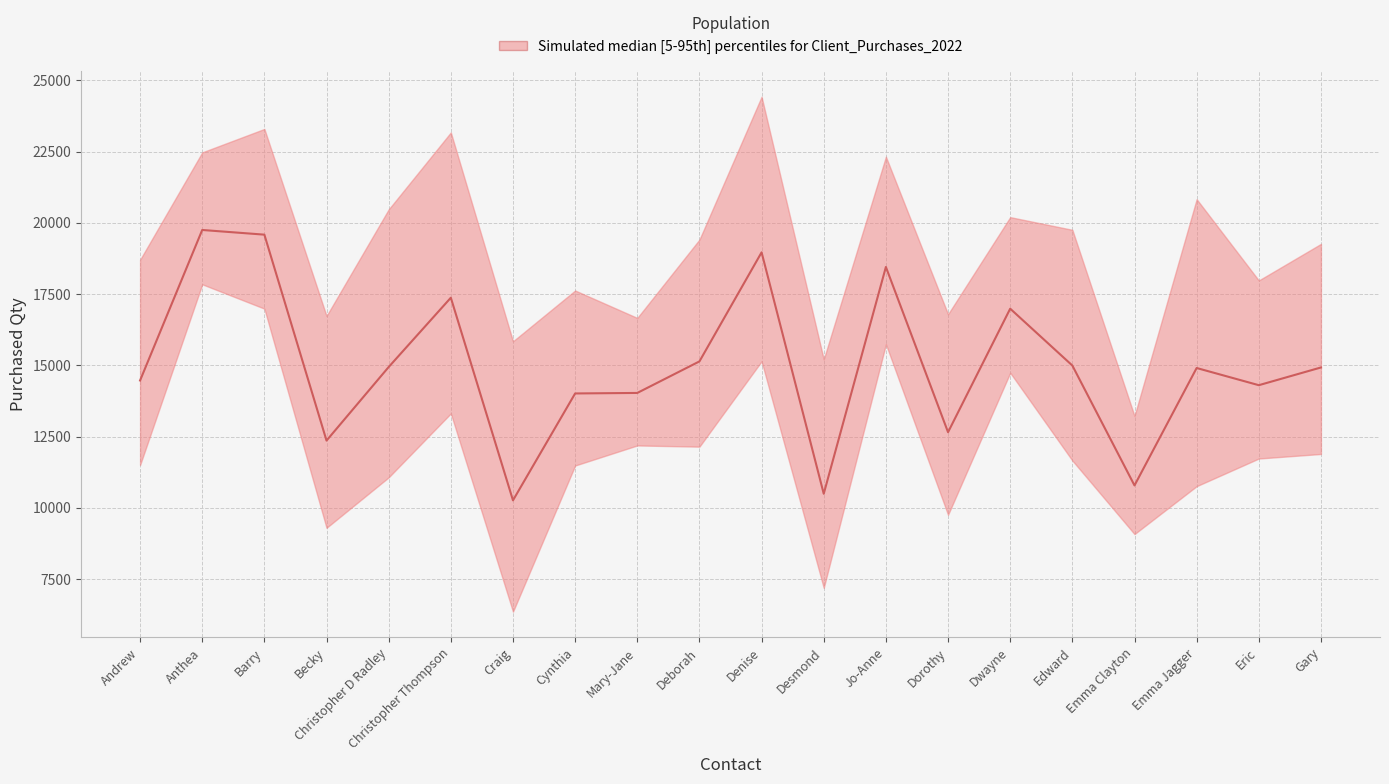

What is the sum of the values at Desmond and Emma Clayton?

21274